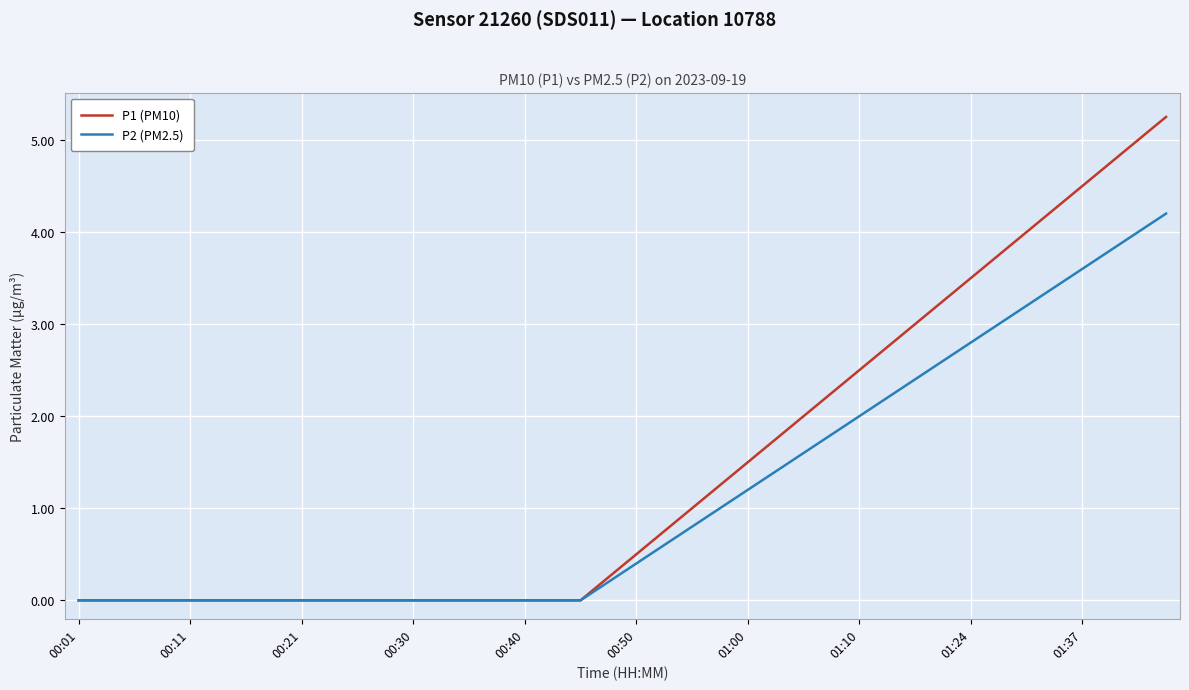

Which series has the largest total across all categories?

P1 (PM10)